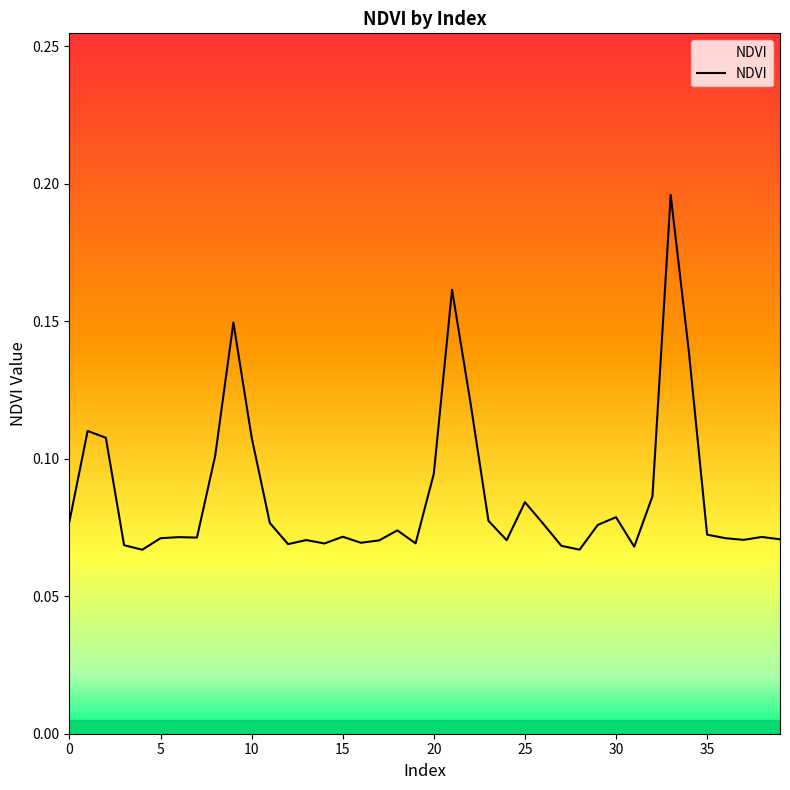

How many lines are shown in the chart?

1